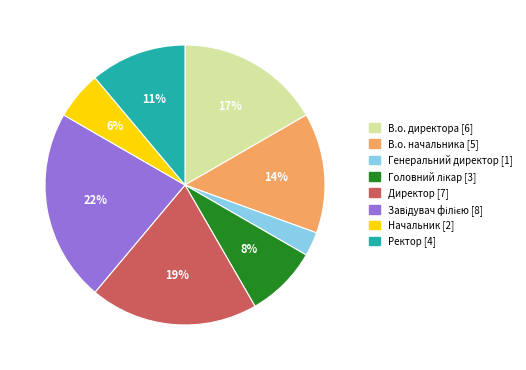

To the nearest percent, what is the combined percentage of В.о. директора and Ректор?

28%